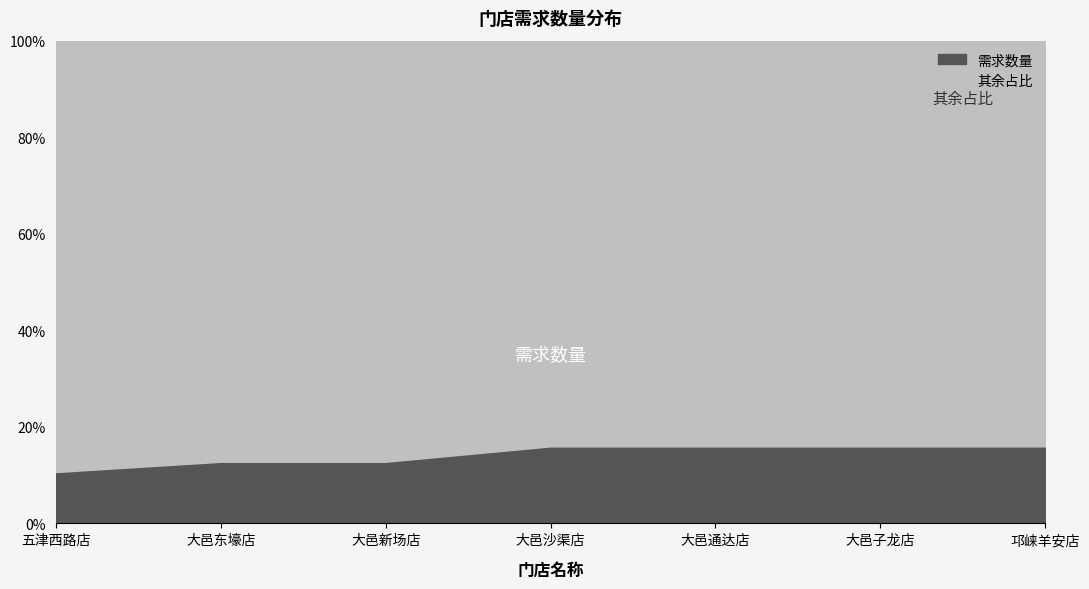

Does the chart have visible grid lines?

No